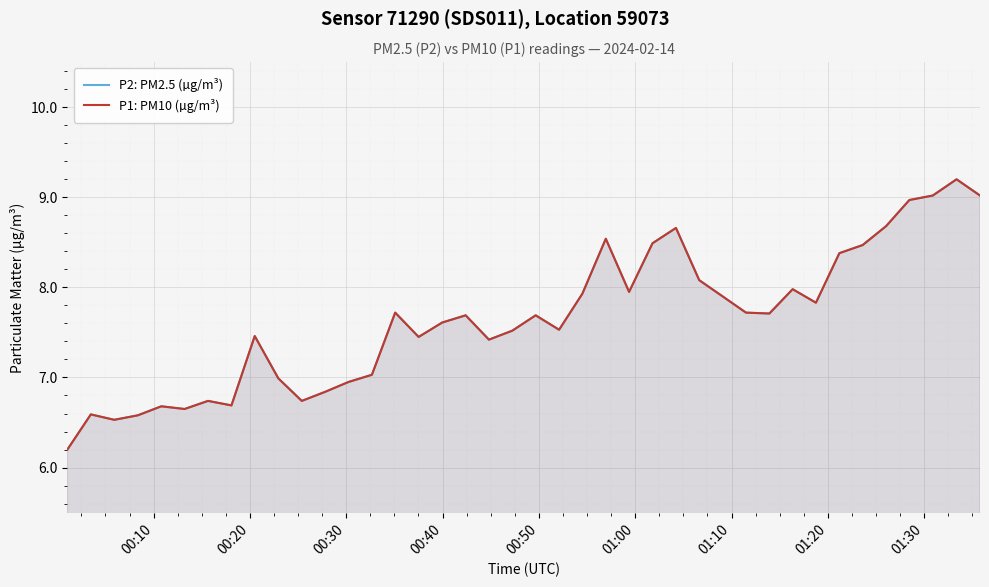

Does the chart display data point markers on the line(s)?

No